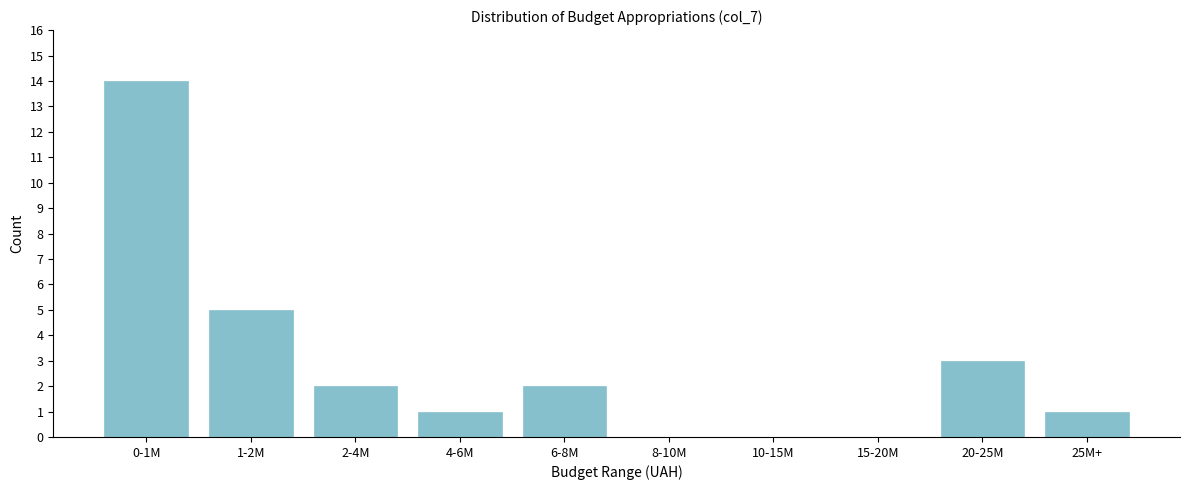

Reading right to left, extract all data points from this chart.

25M+=1	20-25M=3	15-20M=0	10-15M=0	8-10M=0	6-8M=2	4-6M=1	2-4M=2	1-2M=5	0-1M=14